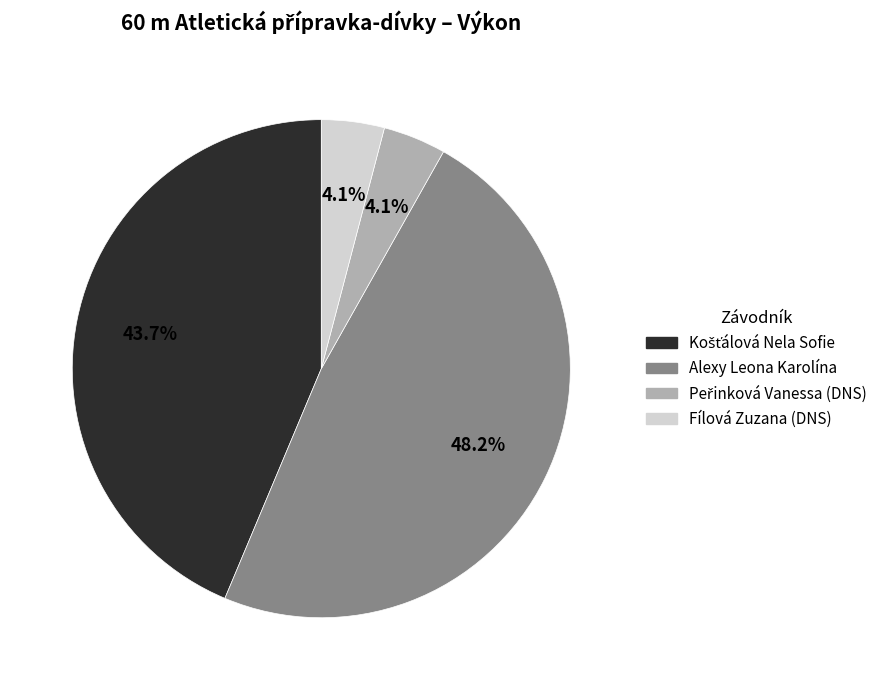

Is it true that Alexy Leona Karolína is 48% of the pie?

True